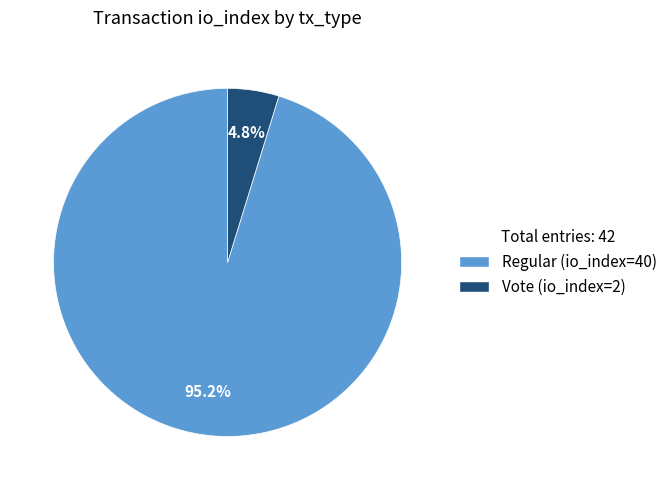

To the nearest percent, what is the average slice percentage?

50%